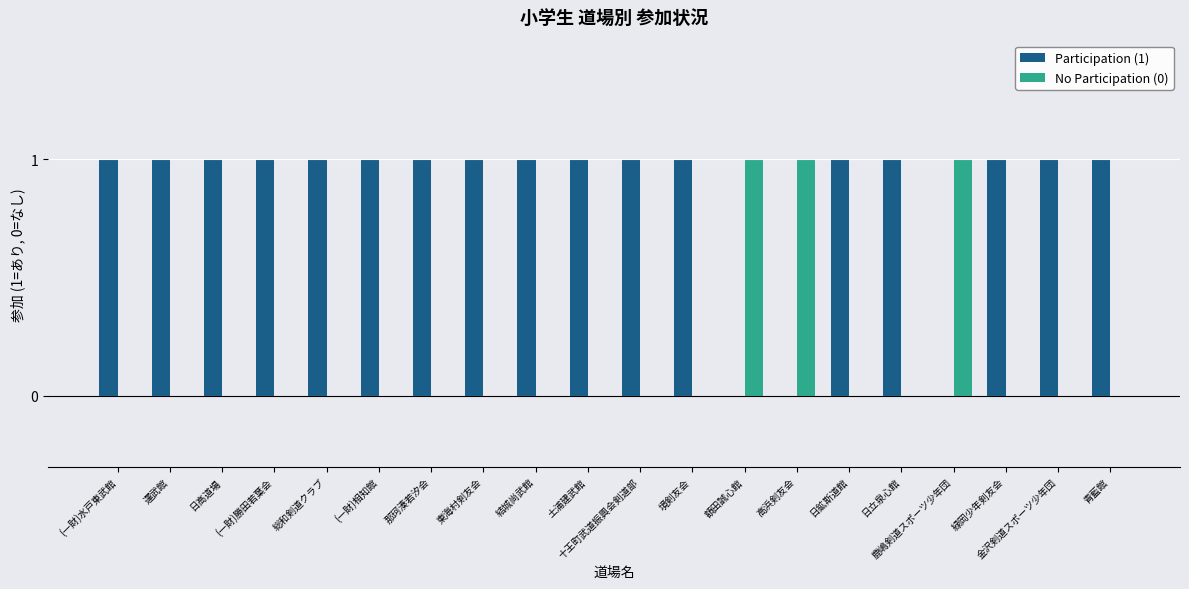

Is the value of No Participation (0) at (一財)勝田若葉会 greater than the value of Participation (1) at 日高道場?

No